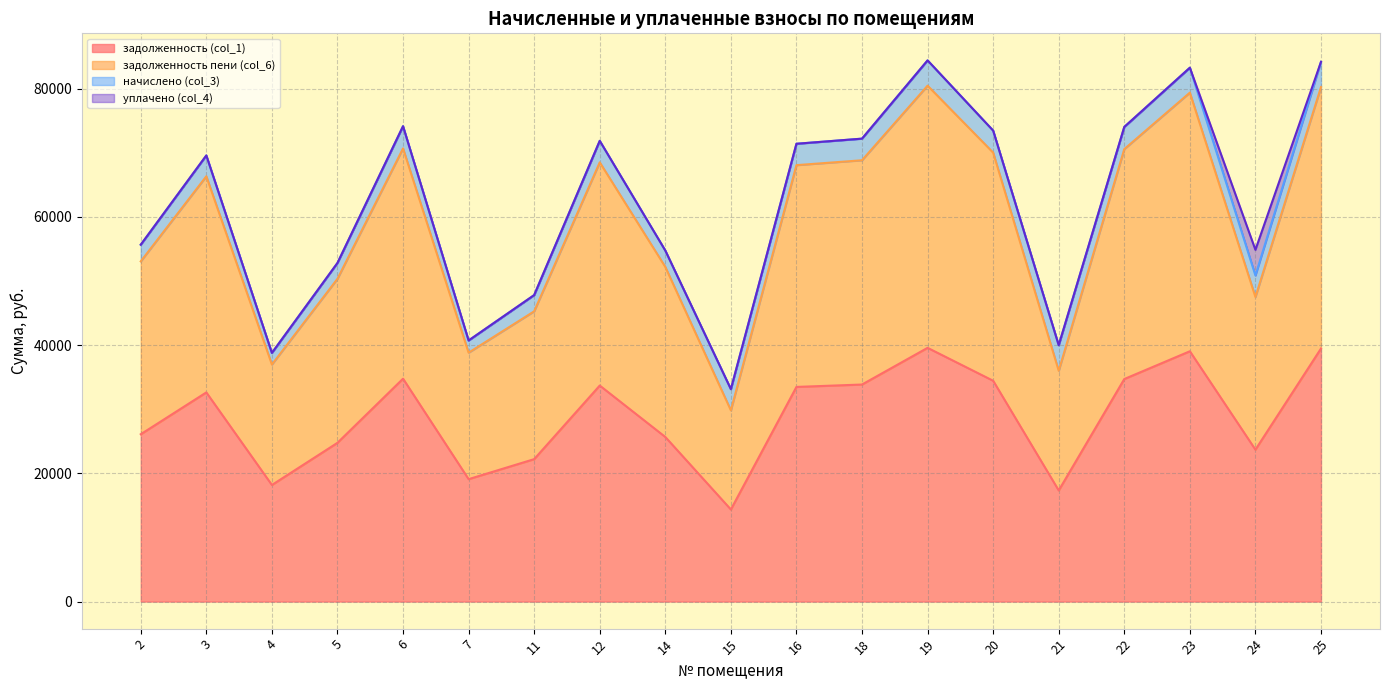

What is the value of the задолженность (col_1) point at the 2nd from the left?

32625.2